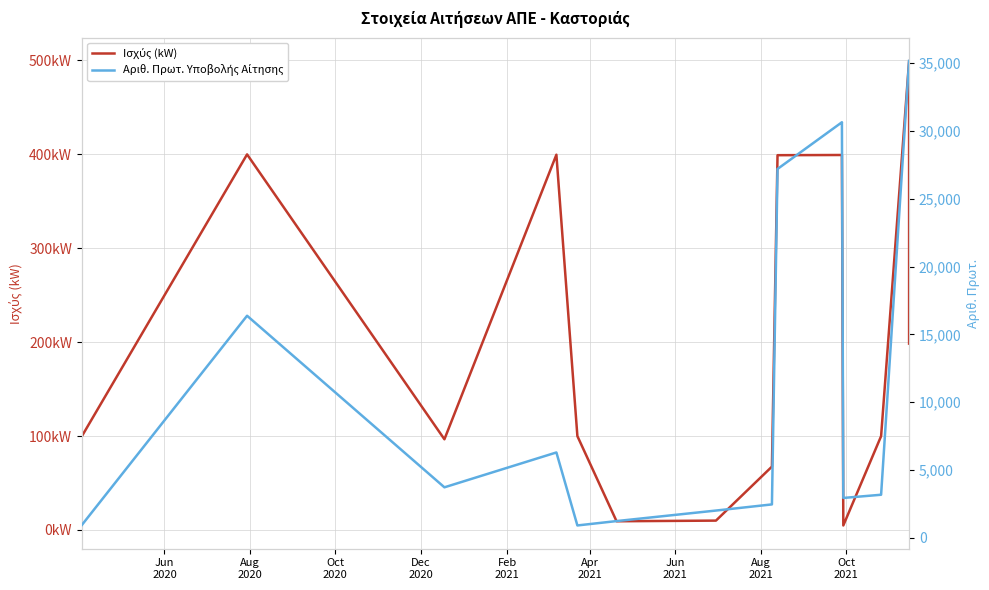

What is the label of the 3rd point from the left?

Oct
2020